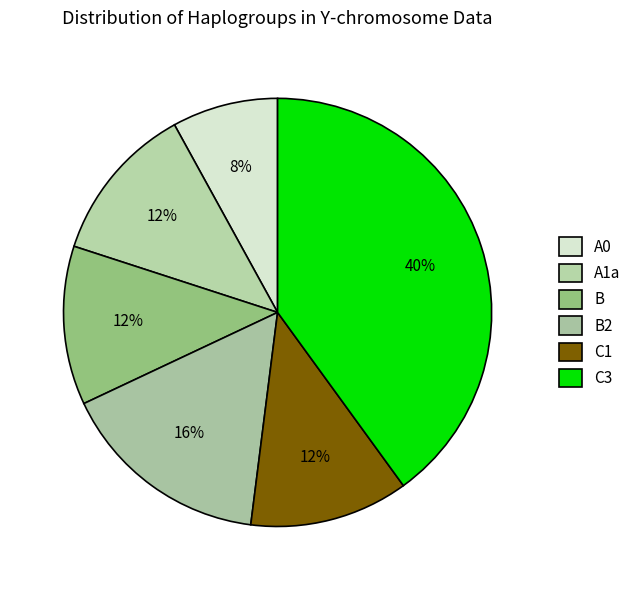

To the nearest percent, what portion does A1a represent?

12%